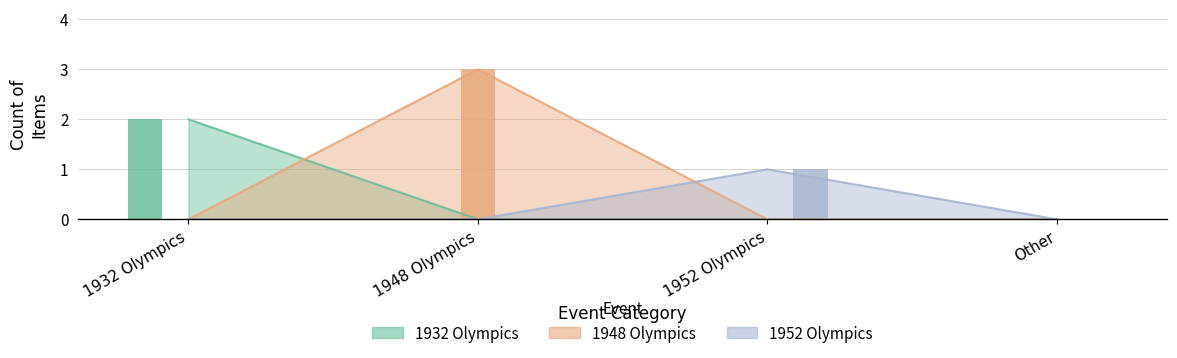

Is the value of 1952 Olympics at 1952 Olympics greater than the value of 1932 Olympics at Other?

Yes